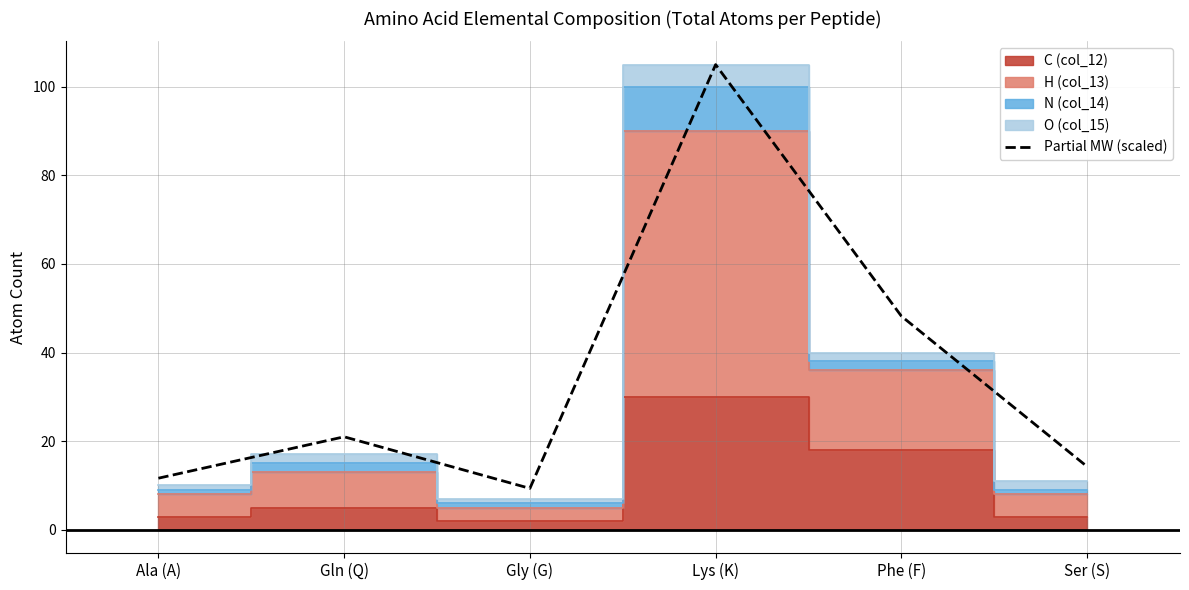

Count the number of values greater than 20.

3